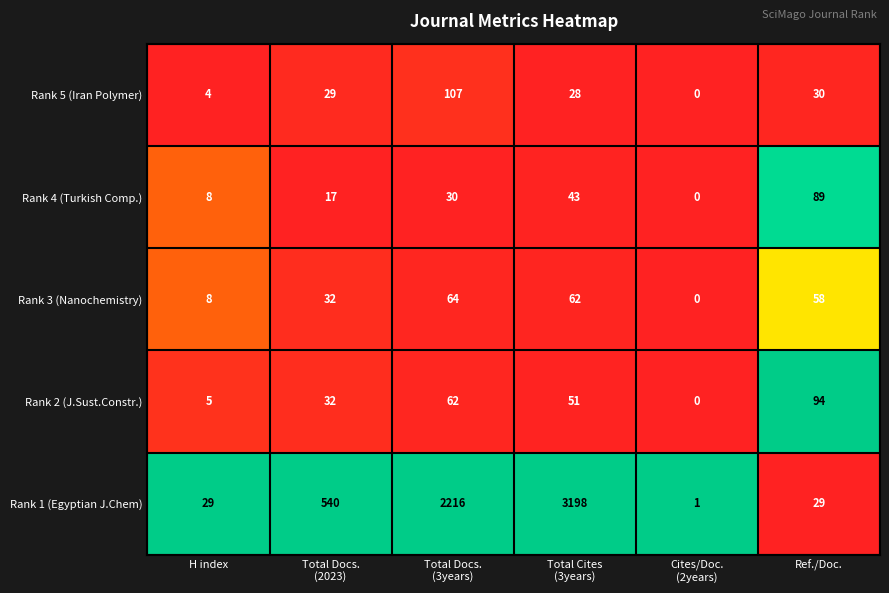

What is the total value across all series at H index?

54